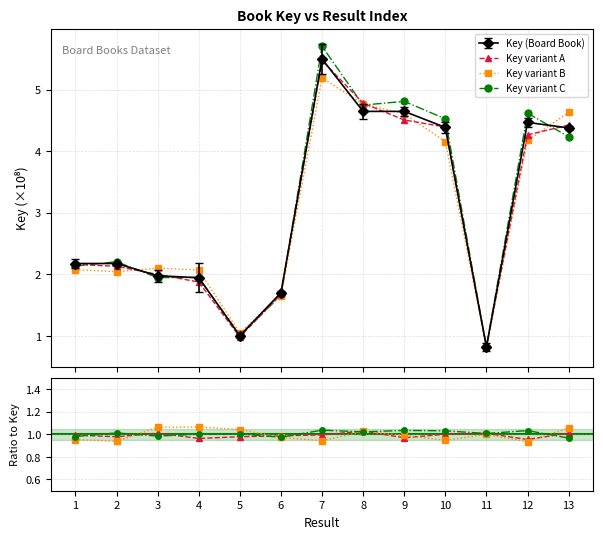

True or false: the data shows 1.7 at 6.

True